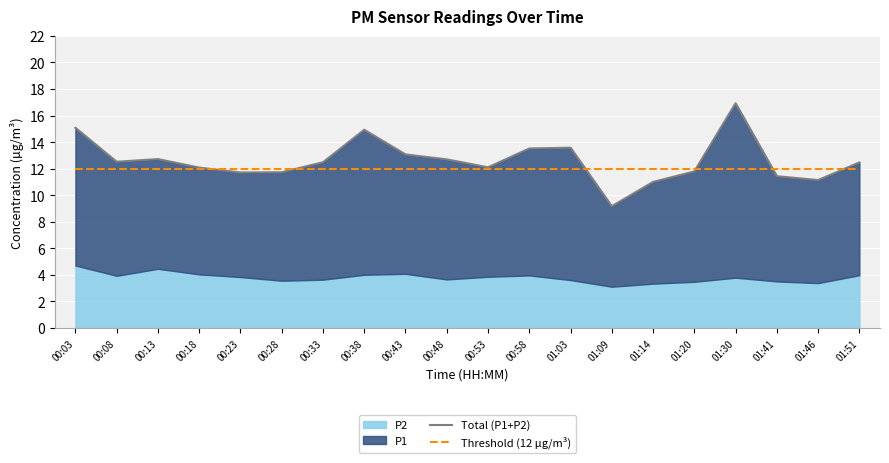

Where do Threshold (12 µg/m³) and Total (P1+P2) first cross each other?

00:18 and 00:23